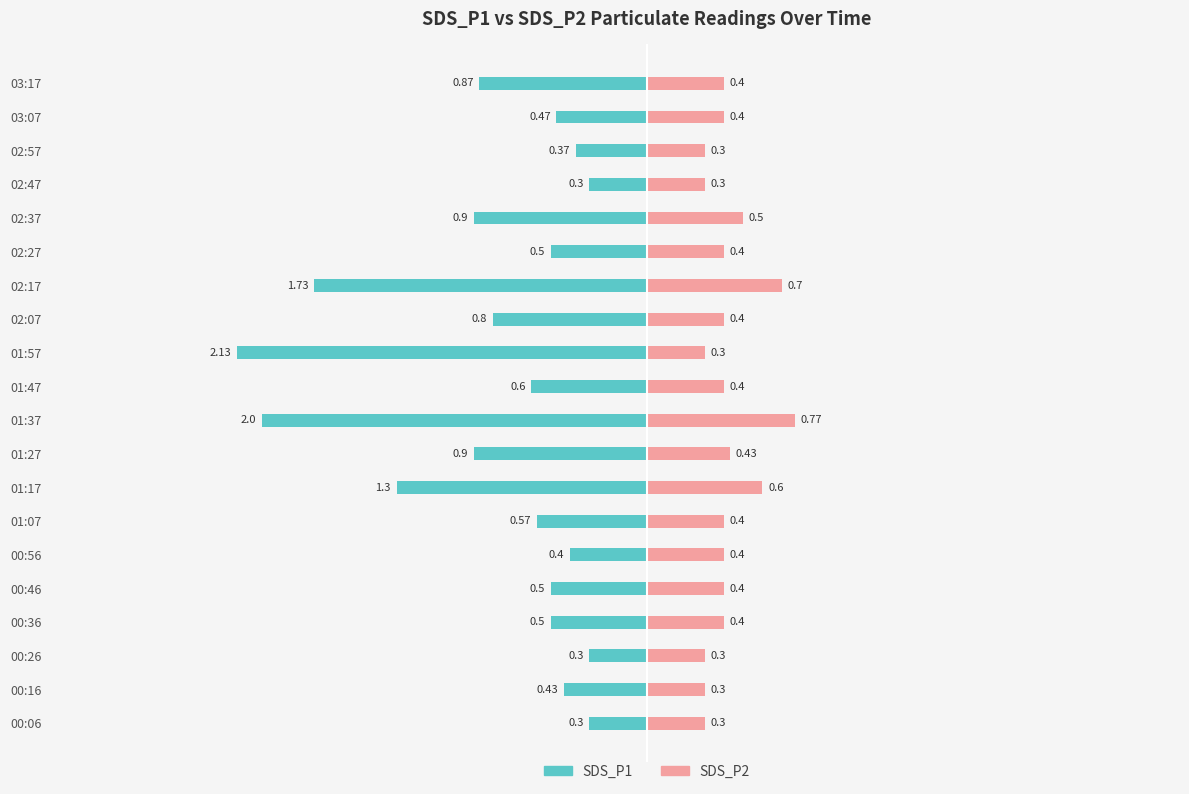

Between 00:16 and 02:07, which series saw the biggest shift?

SDS_P1